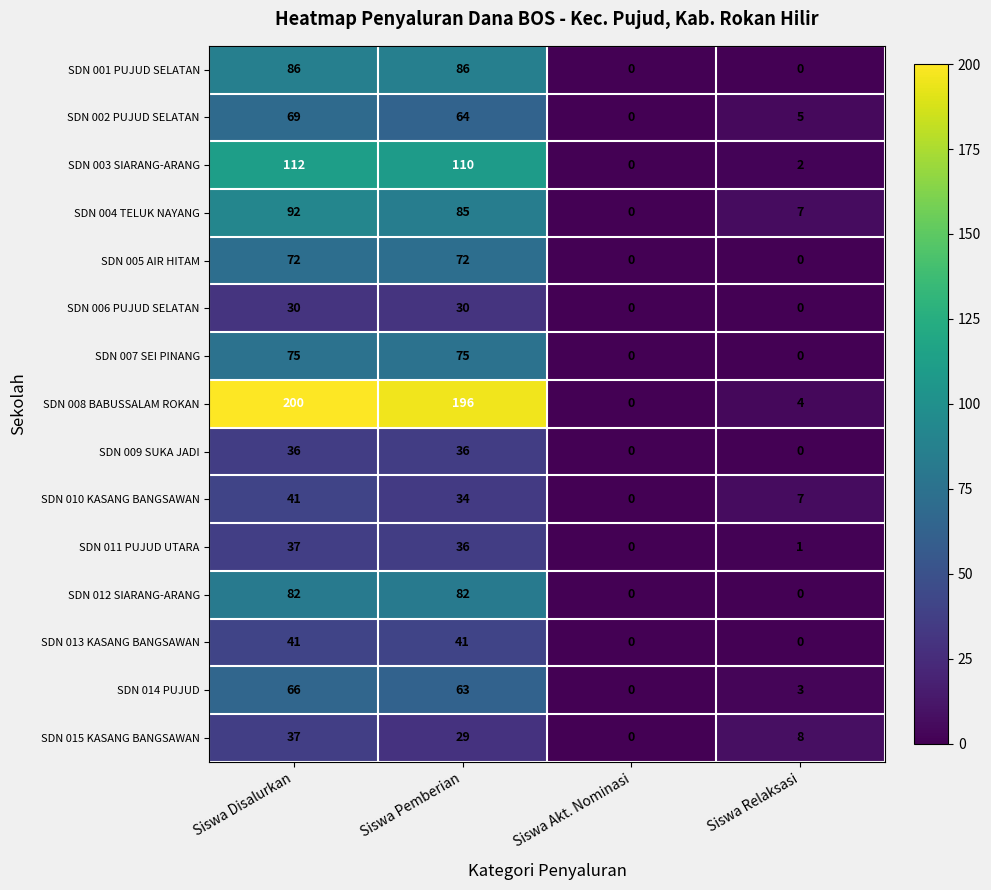

What is the difference between the SDN 009 SUKA JADI values at Siswa Disalurkan and Siswa Akt. Nominasi?

36